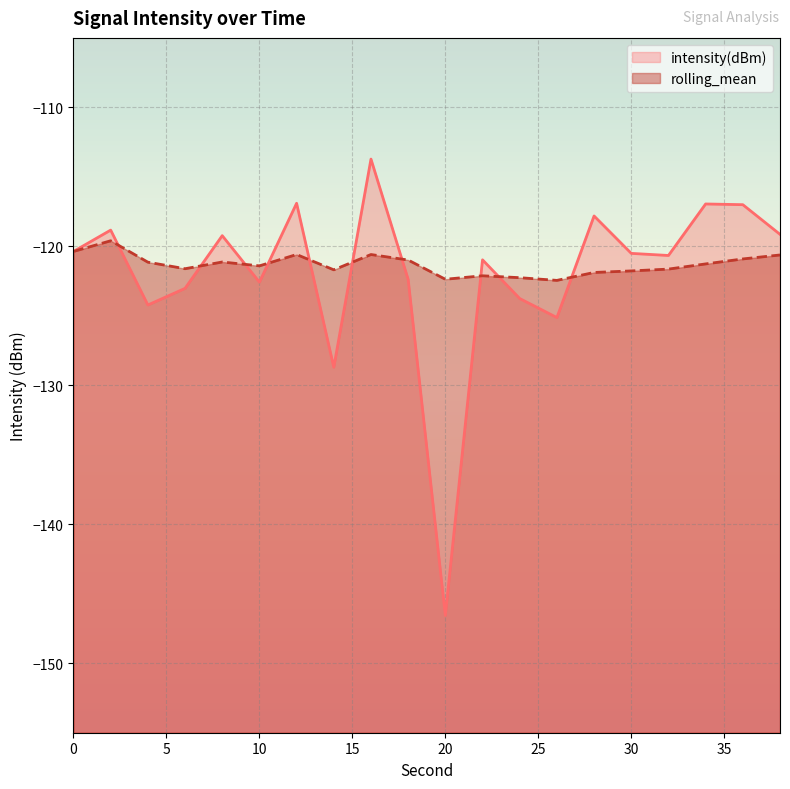

At which category does the chart reach its minimum across all series?

20